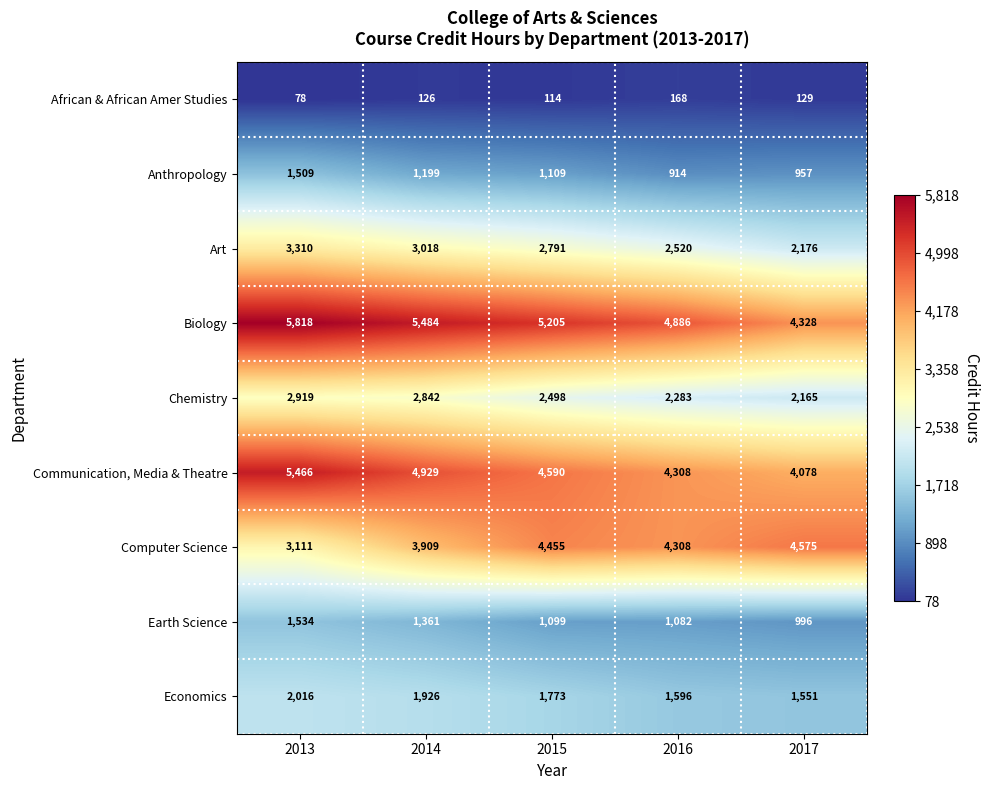

At which category does the chart reach its peak across all series?

2013